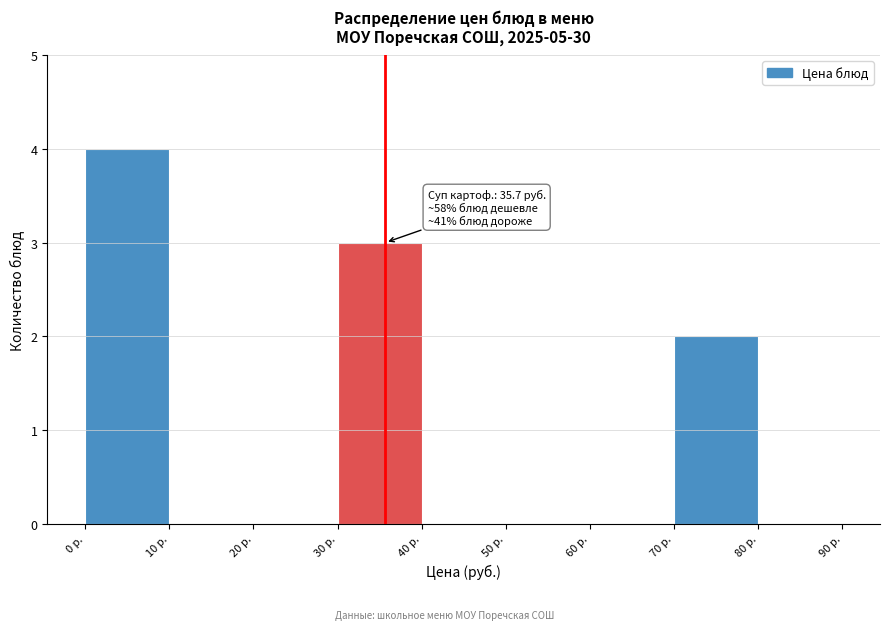

Which range on the x-axis has the tallest bar?

0 to 10